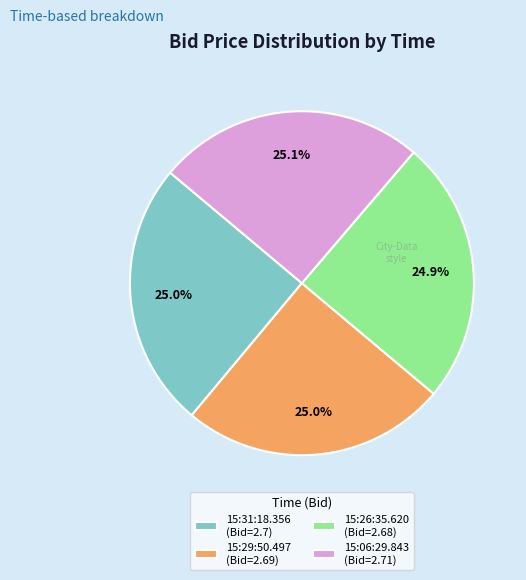

How much of the chart is everything except 15:31:18.356?

75.0%